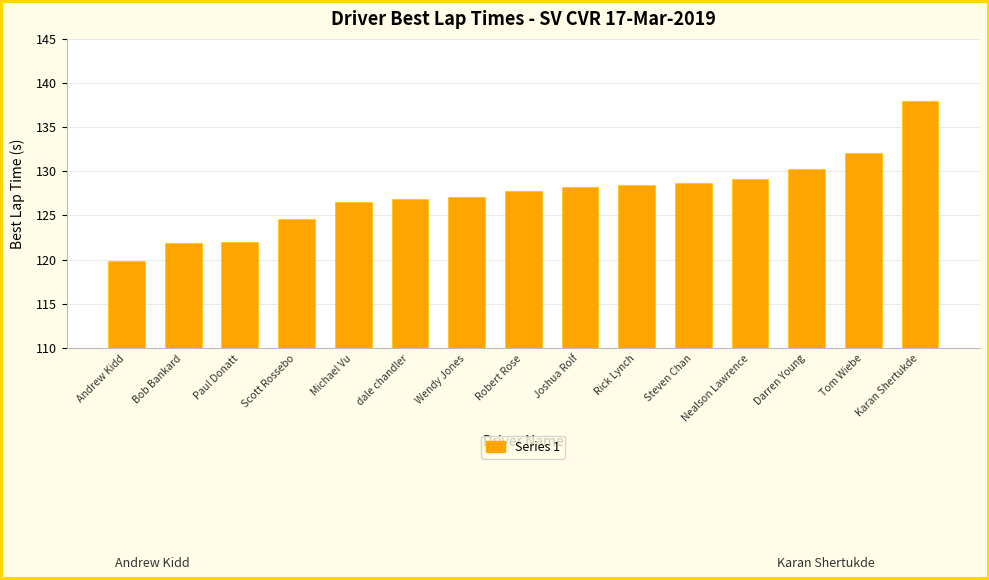

What is the label of the 10th bar from the right?

dale chandler